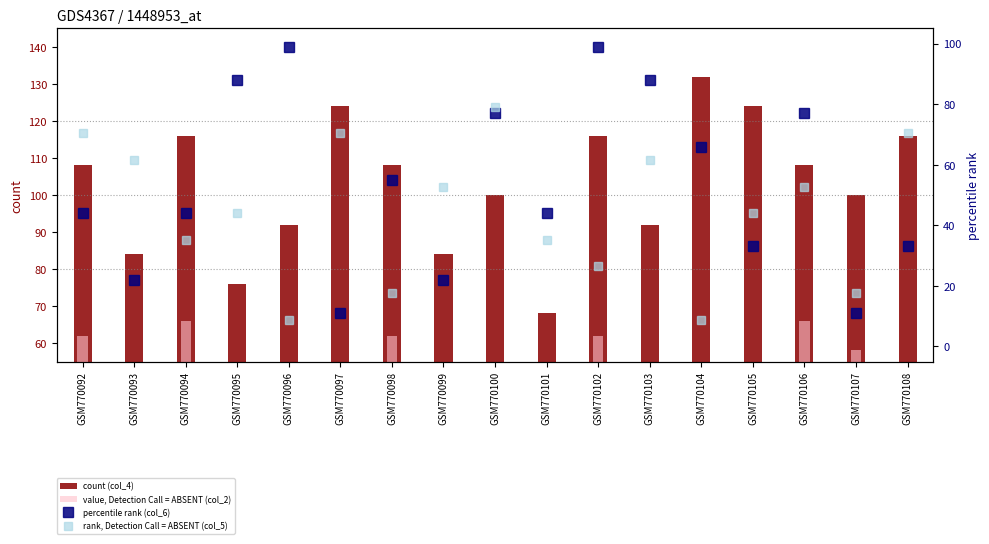

Which series has the largest range (max minus min)?

percentile rank (col_6)